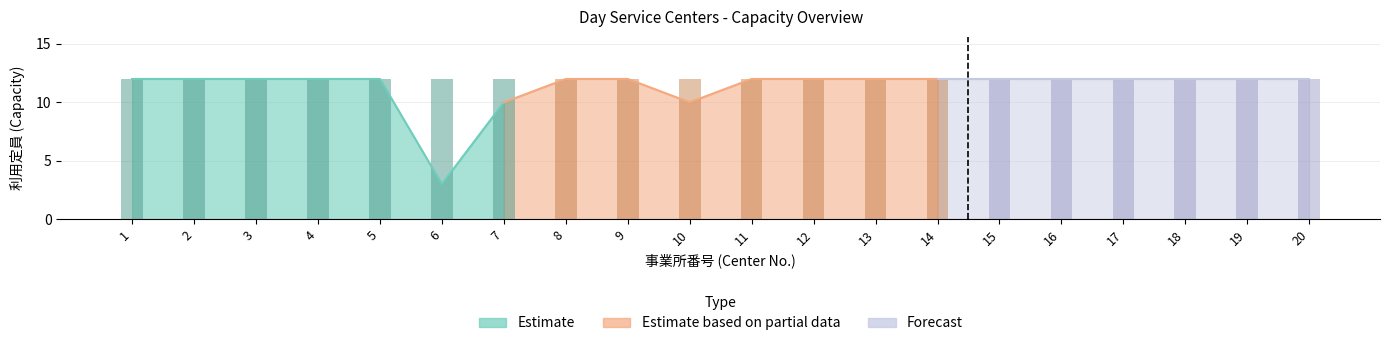

Reading left to right, extract all data points from this chart.

有 (予防): 1=12	2=12	3=12	4=12	5=12	6=12	7=12	8=12	9=12	10=12	11=12	12=12	13=12	14=12	15=12	16=12	17=12	18=12	19=12	20=12
利用定員: 1=12	2=12	3=12	4=12	5=12	6=3	7=10	8=12	9=12	10=10	11=12	12=12	13=12	14=12	15=12	16=12	17=12	18=12	19=12	20=12